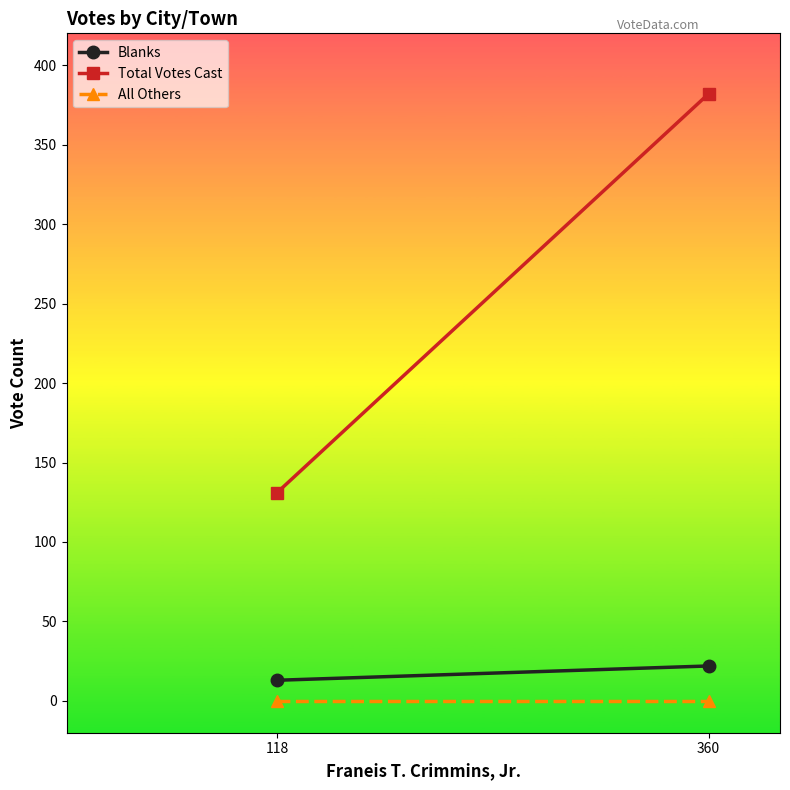

What is the difference between the maximum and minimum values in the Blanks series?

9